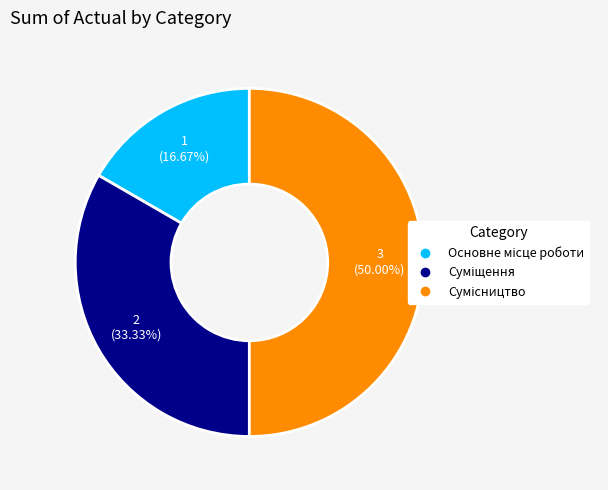

To the nearest percent, what is the combined percentage of Сумісництво and Суміщення?

83%